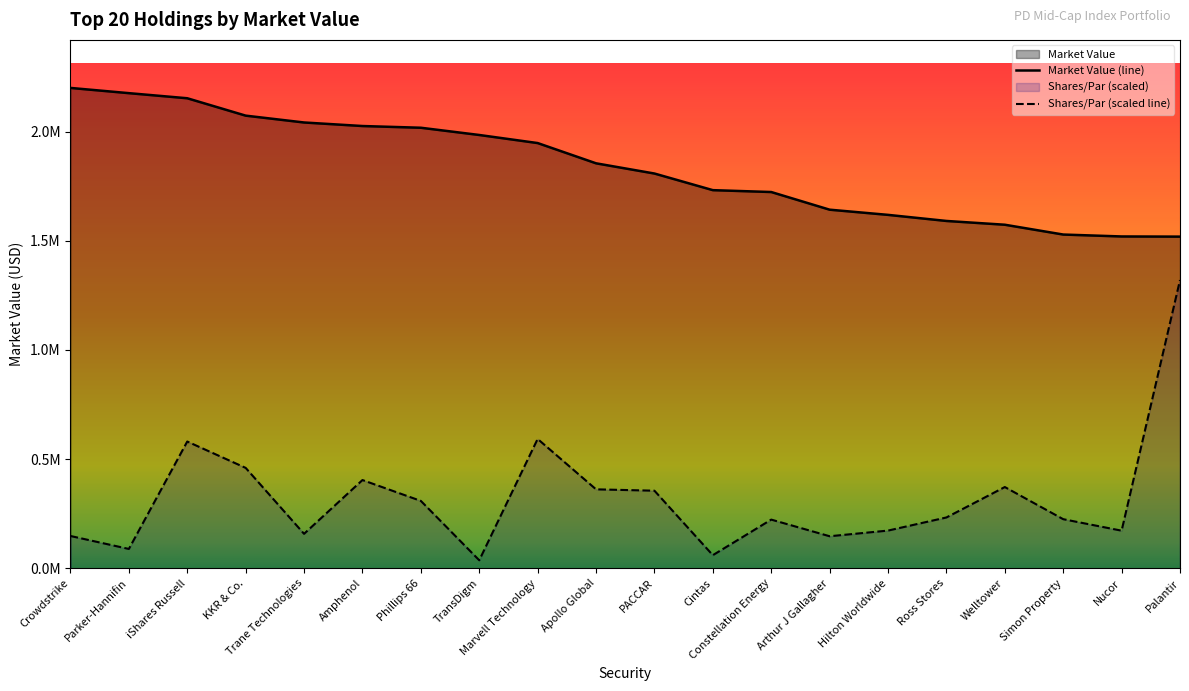

Where does the Shares/Par series first go above 232746?

iShares Russell